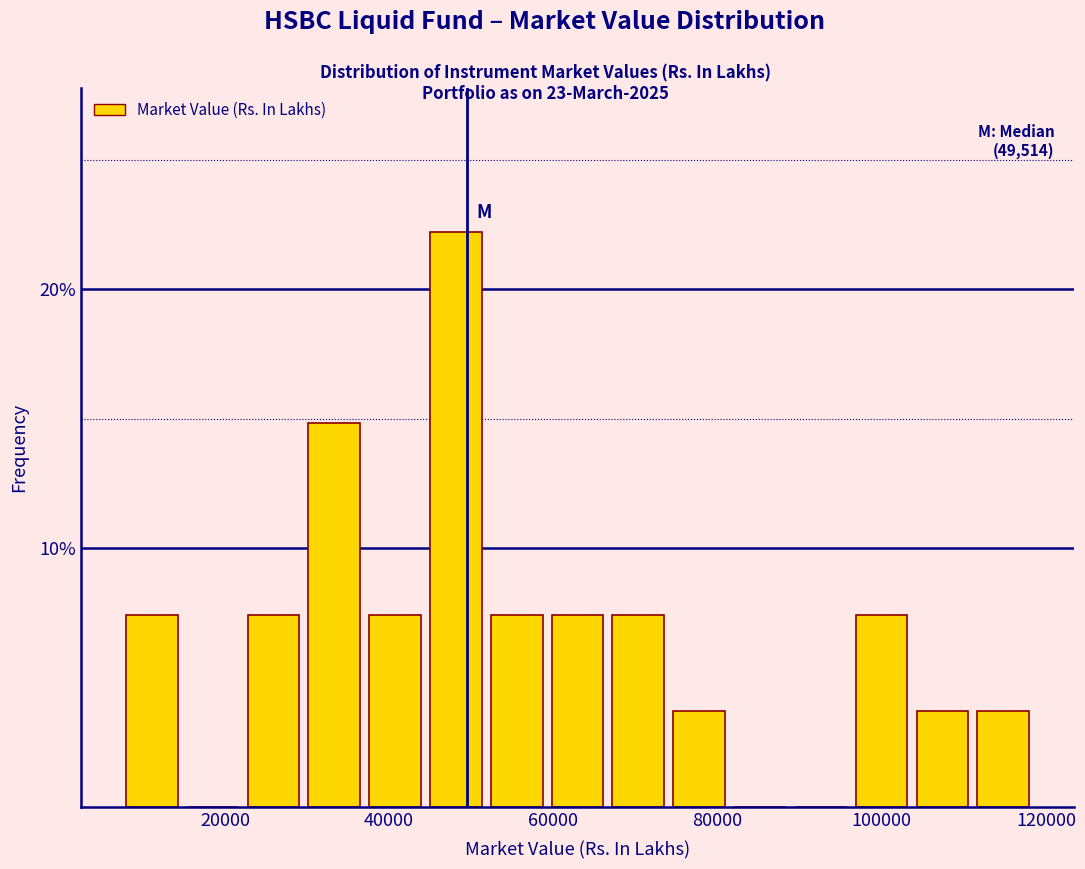

Around what value on the x-axis is the tallest bar? Give the approximate position of its centre, as read against the axis.

48000